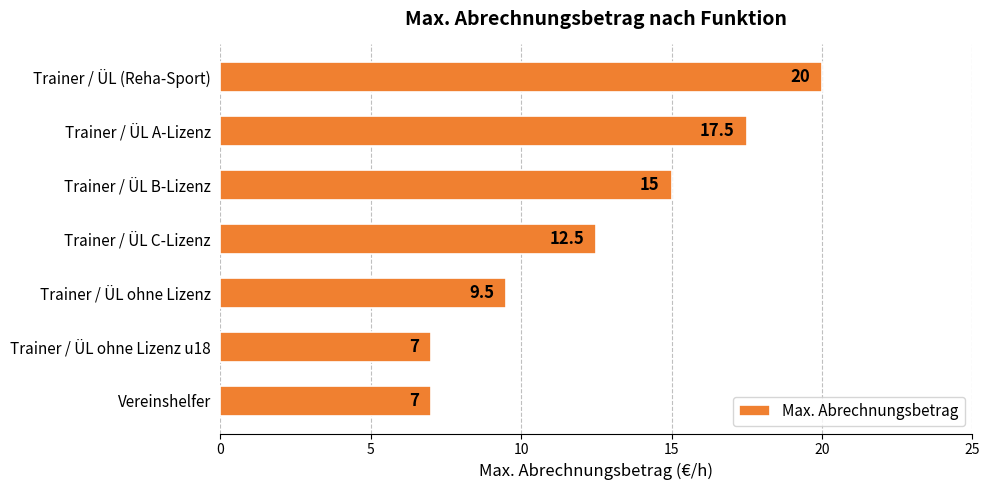

How many data points does each series have?

7